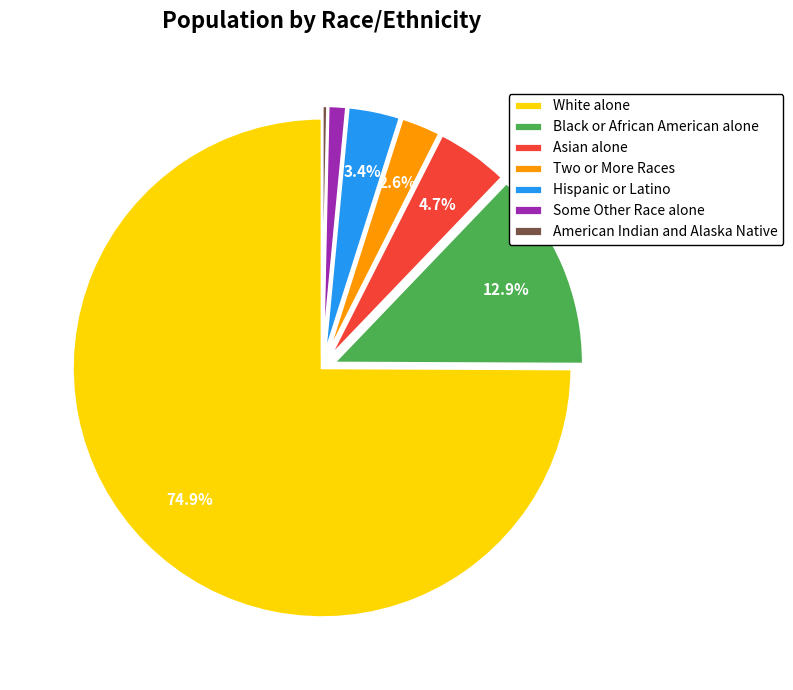

Does White alone represent more than half of the total?

Yes